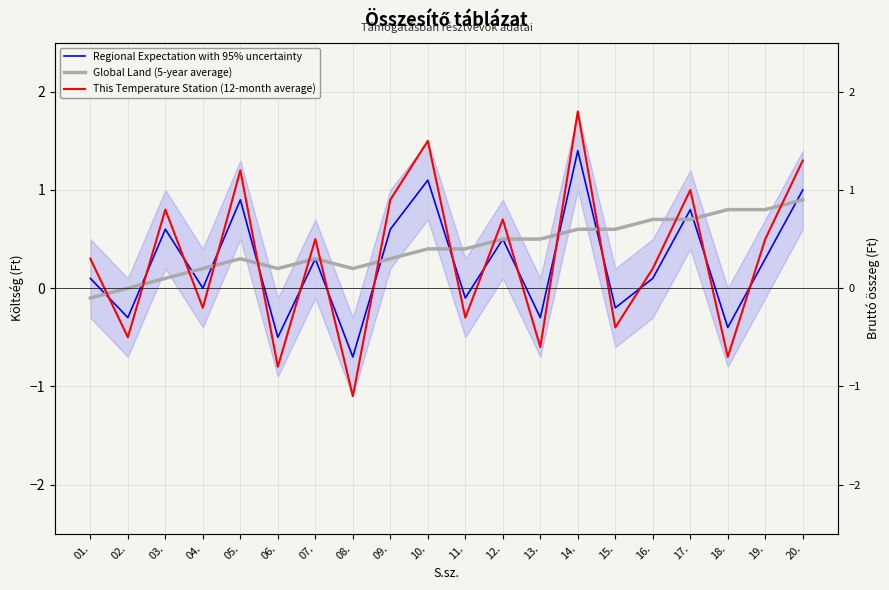

Which series has the widest spread of values?

This Temperature Station (12-month average)